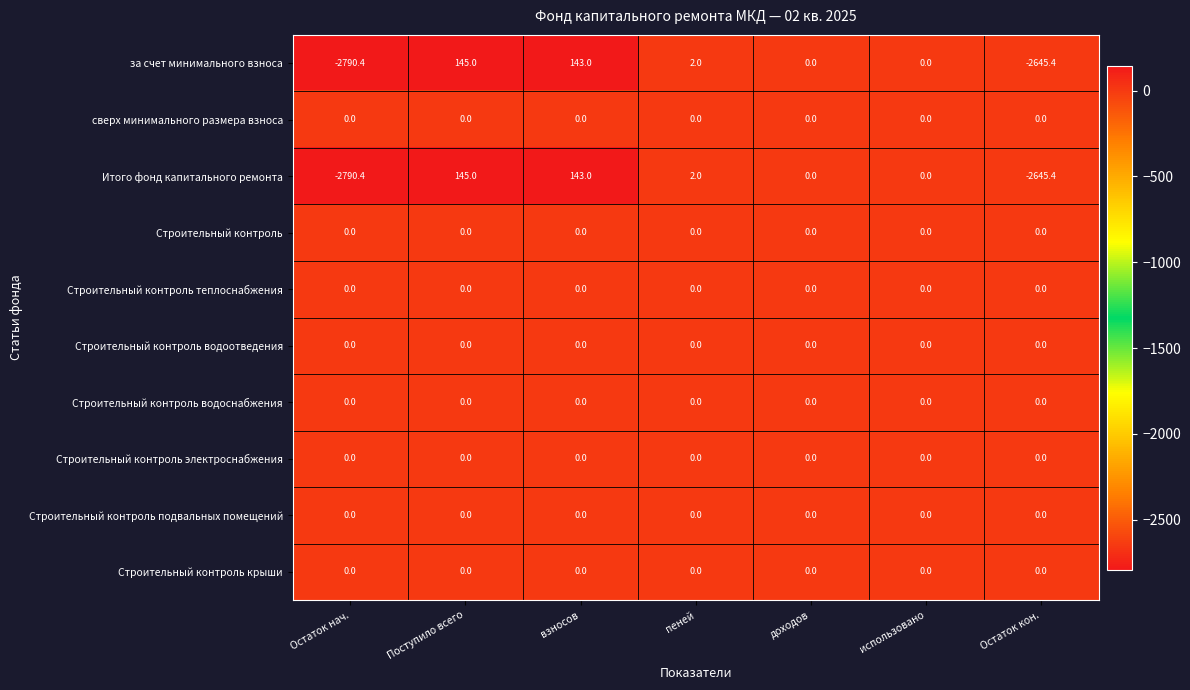

What is the minimum value for Итого фонд капитального ремонта?

-2790.4